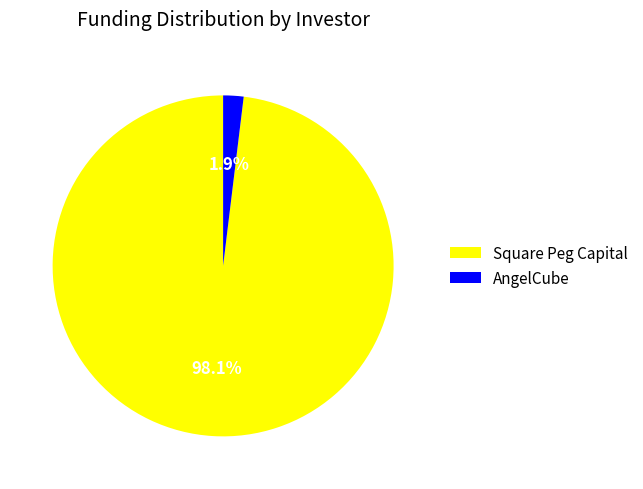

Rank the categories by value from highest to lowest.

Square Peg Capital, AngelCube